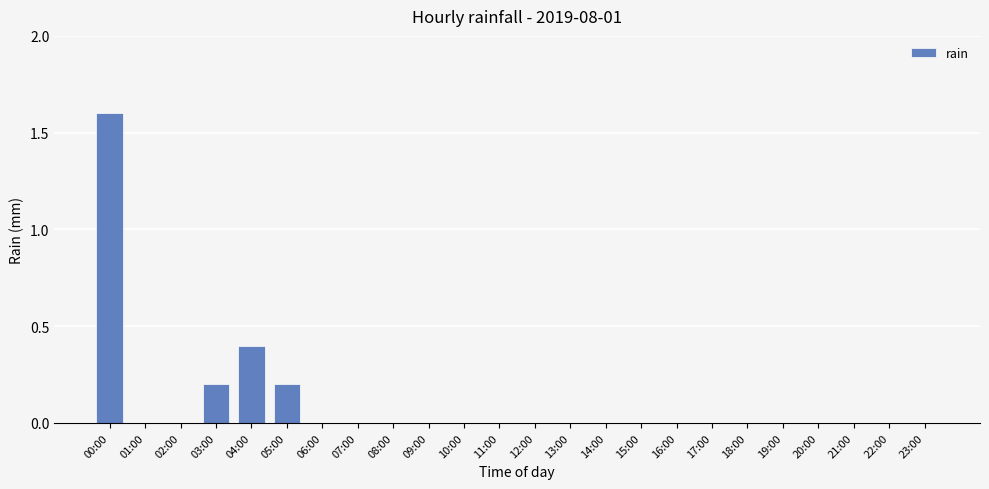

What is the greatest value displayed?

1.6